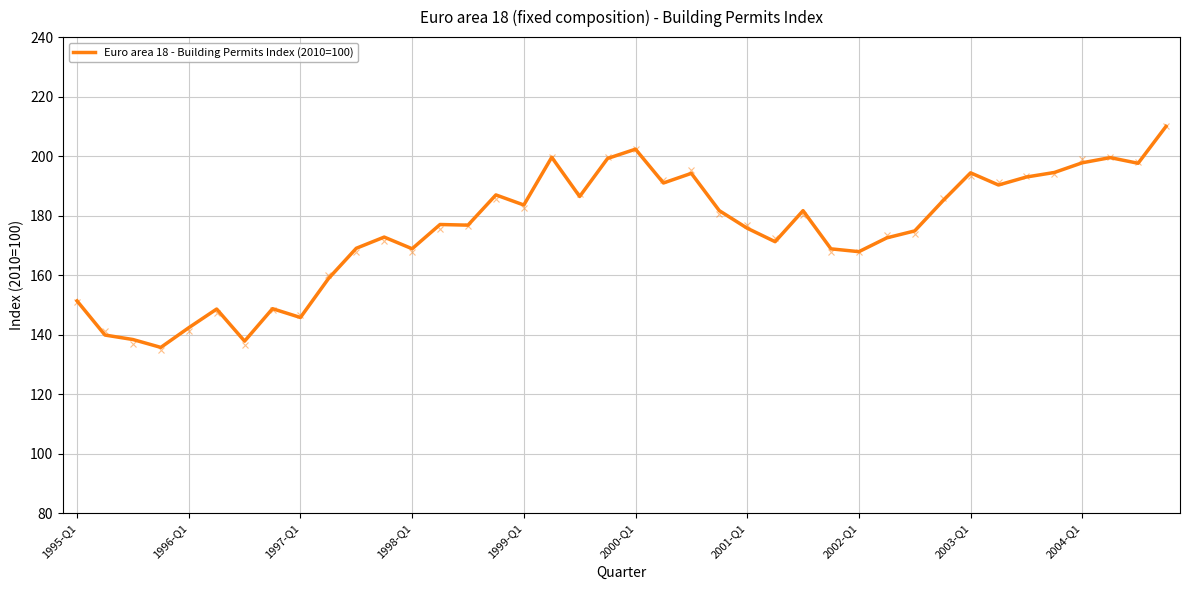

What is the average value?

175.3